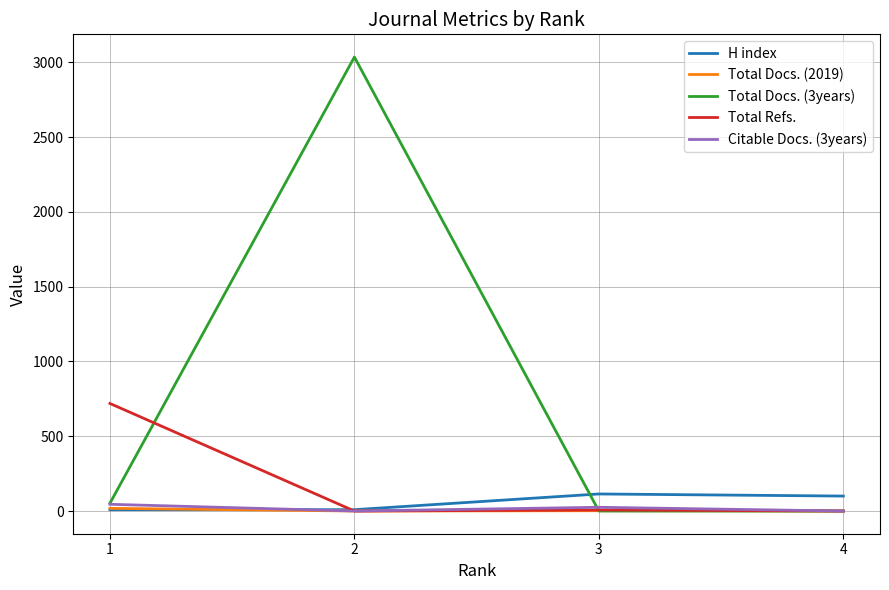

What is the sum of the H index values at 4 and 3?

214